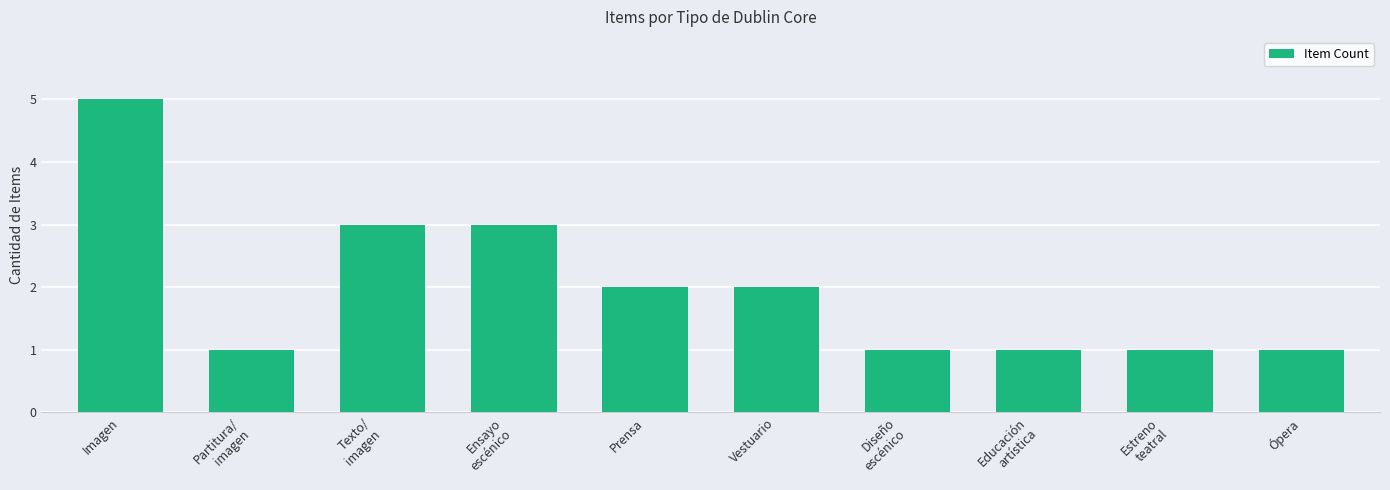

What is the maximum value shown in the chart?

5